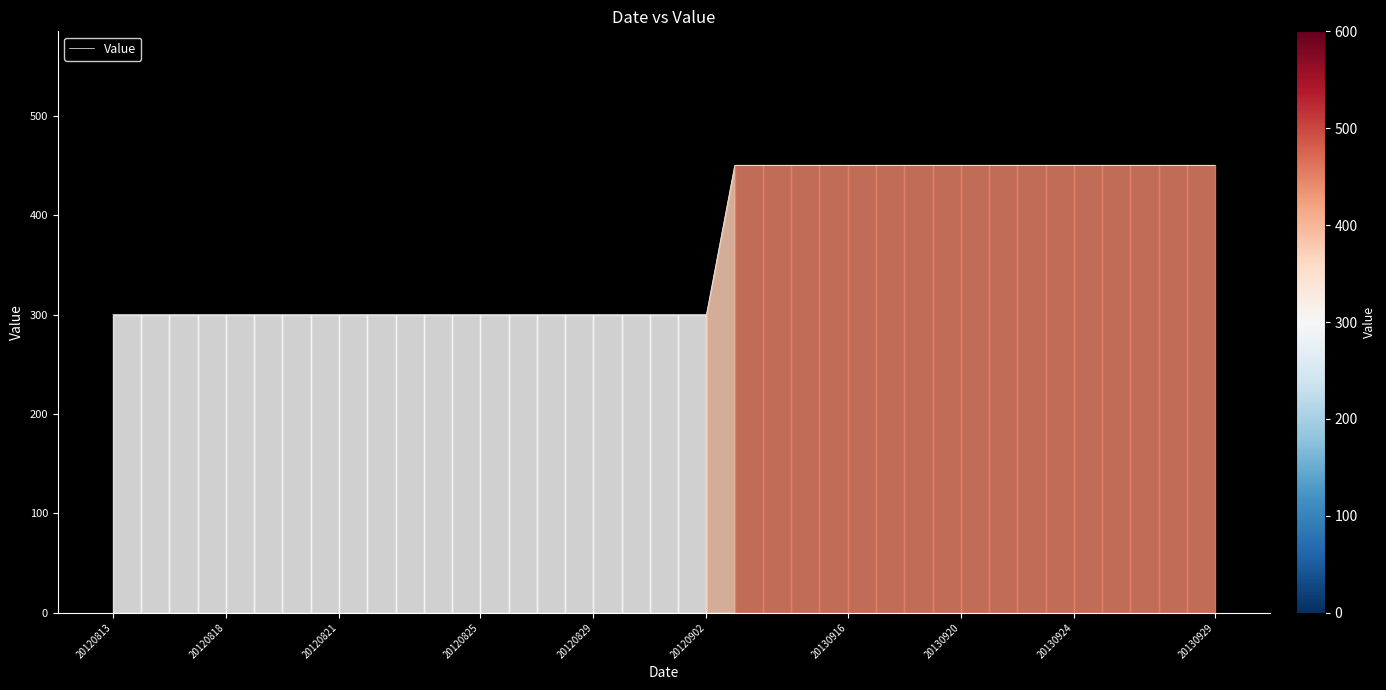

What is the difference between the maximum and minimum values?

150